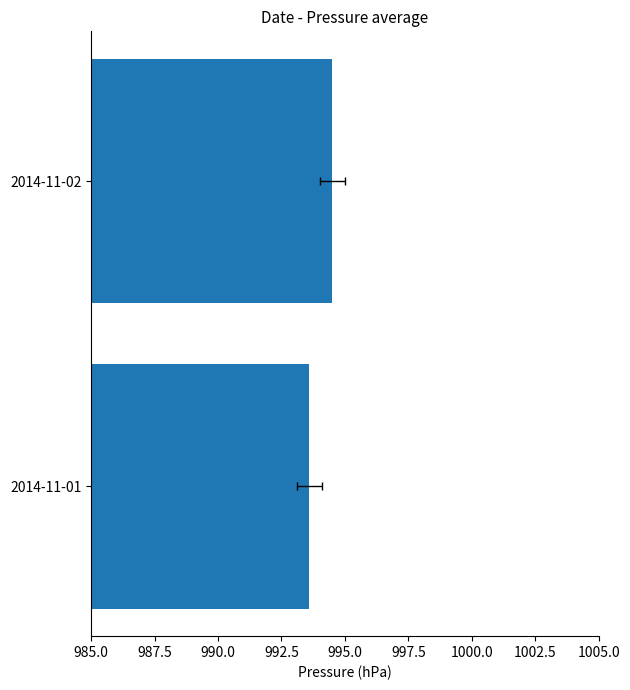

The chart shows a value of 642.8 at 2014-11-01. True or false?

False